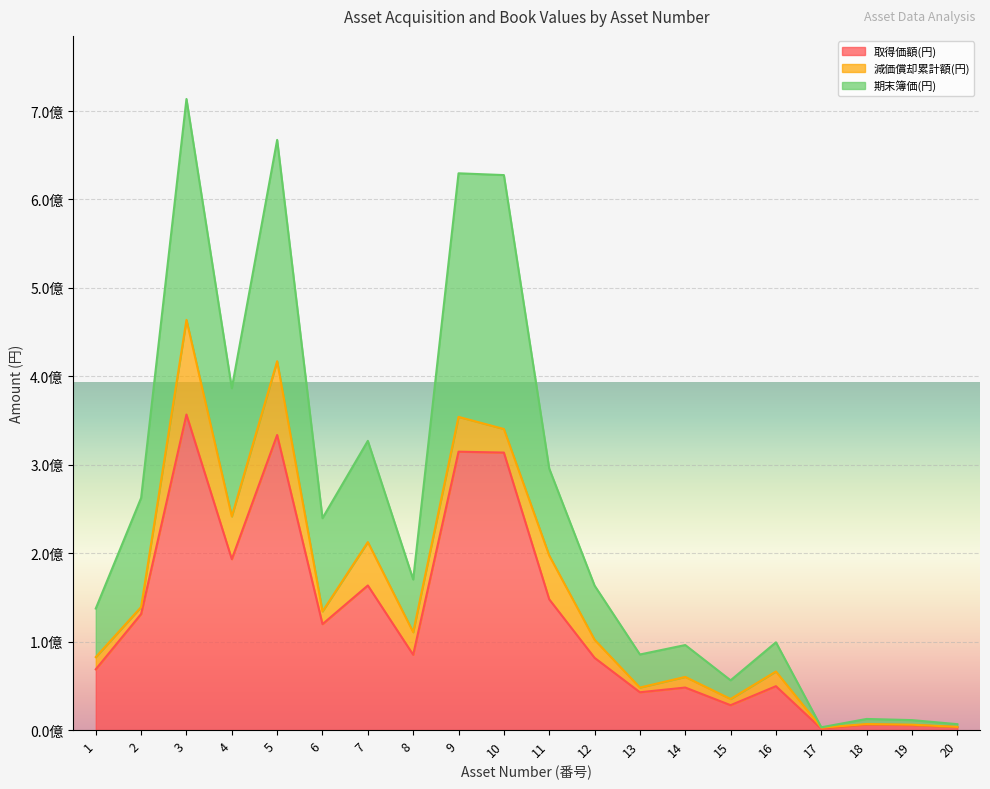

In 取得価額(円), how many points are lower than both neighbors (excluding endpoints)?

6